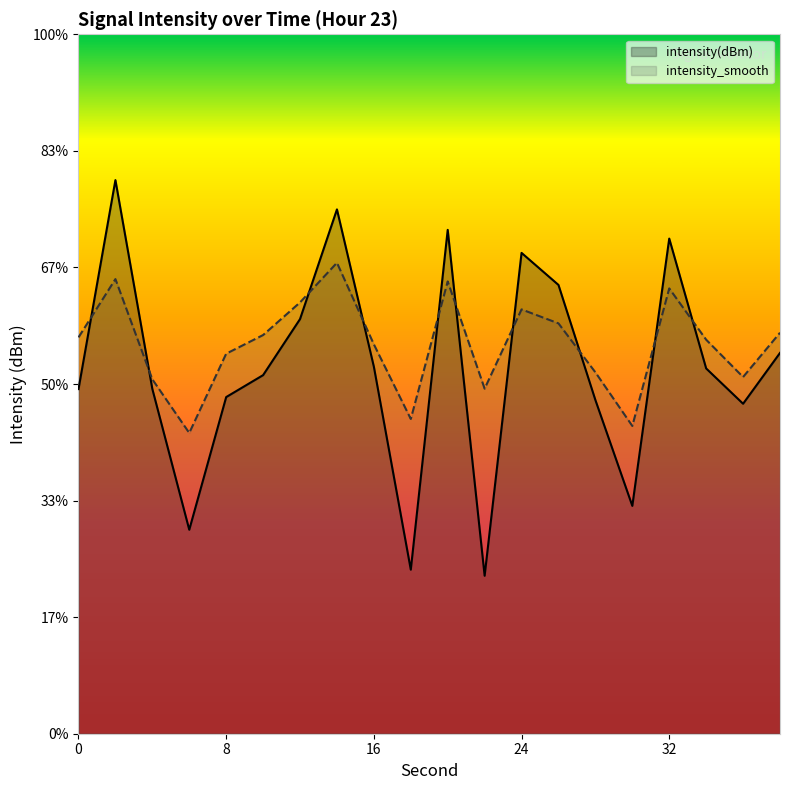

How many times do intensity(dBm) and intensity_smooth cross each other?

10